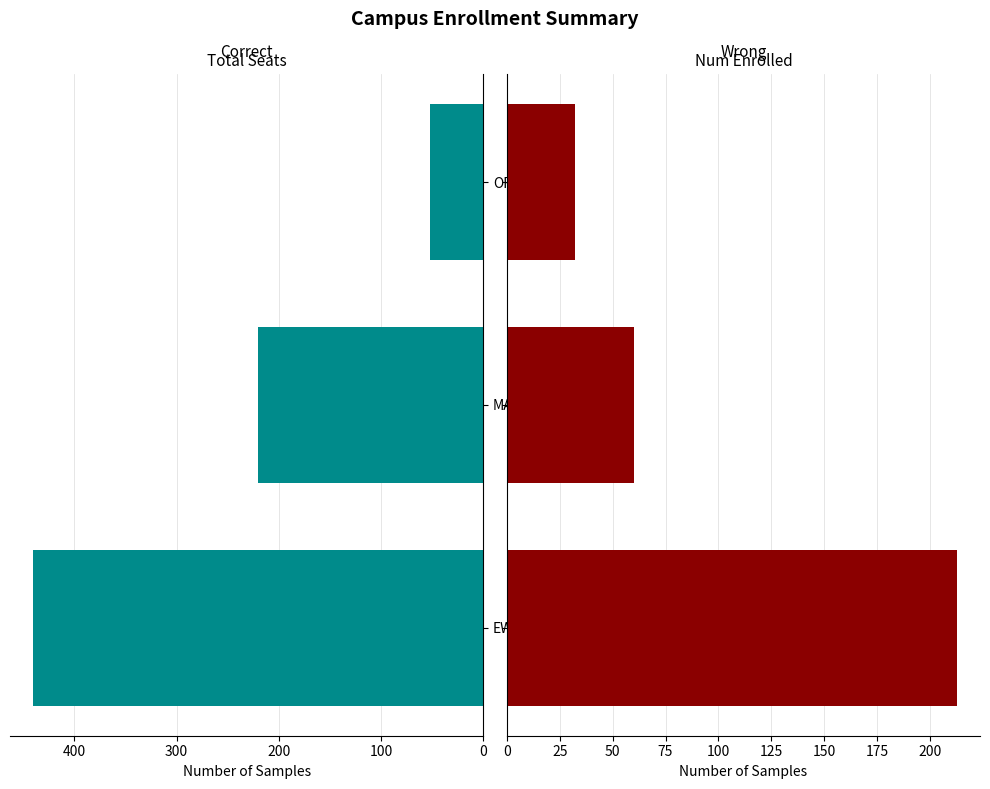

Rank the series by their average value, from highest to lowest.

TotalSeats, NumEnrolled